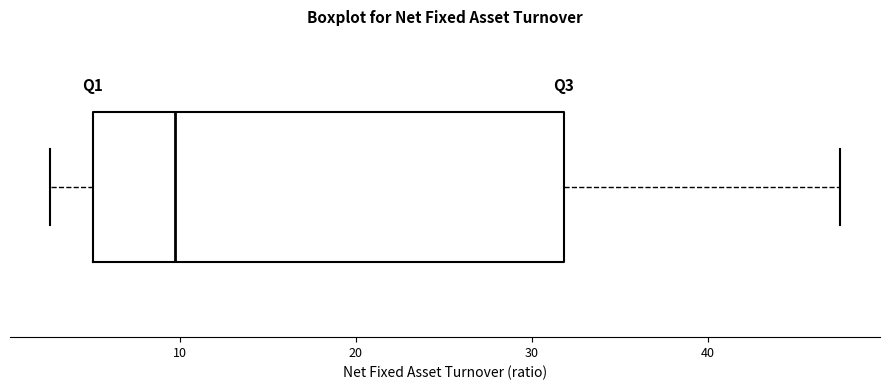

Transcribe this box plot: give where the median line is, the range the box spans, and where the two whiskers end, as read against the x-axis. The values are not printed on the chart, so give them approximately, as read against the axis.

median 10, box 5 to 32, whiskers 3 to 48